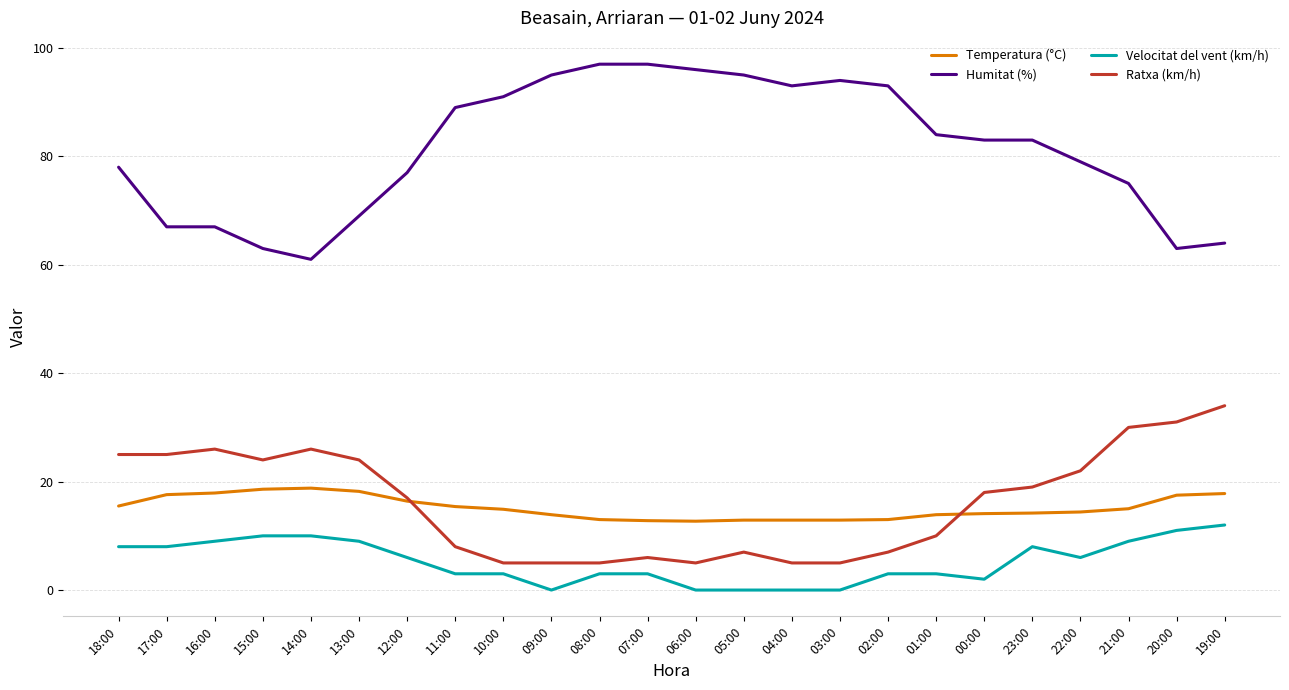

At 18:00, list the series in order from smallest to largest.

Velocitat del vent (km/h), Temperatura (°C), Ratxa (km/h), Humitat (%)